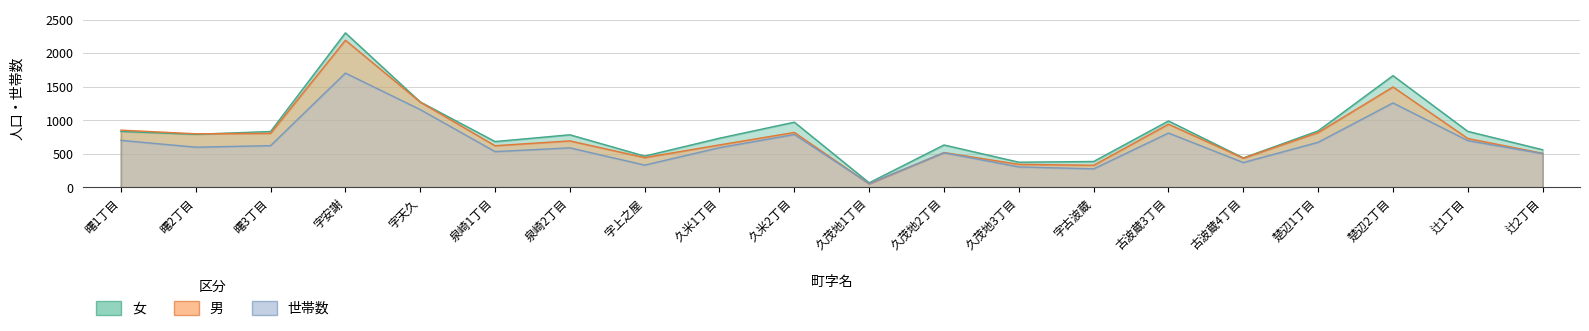

List the series in order of their peak value, highest first.

女, 男, 世帯数